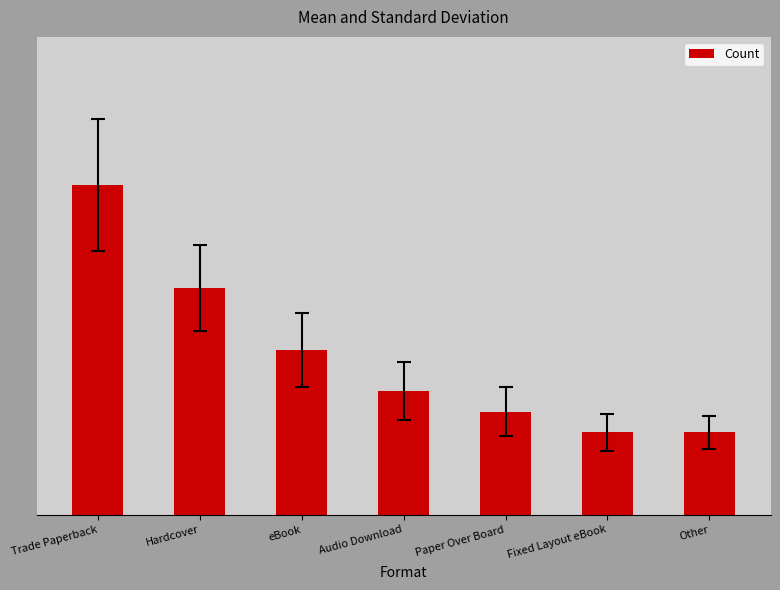

The chart shows a value of 8 at eBook. True or false?

True